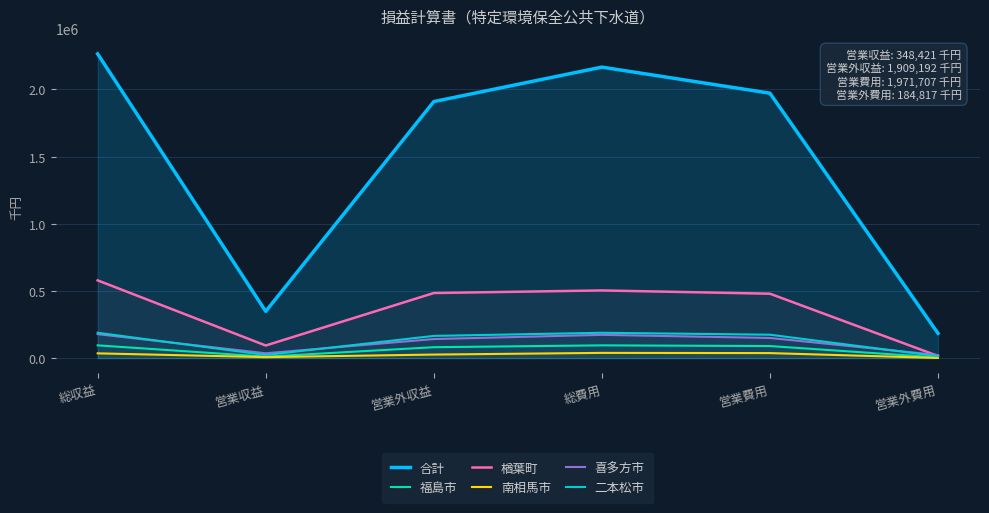

Reading left to right, list all the values displayed in this chart.

合計: 総収益=2264115	営業収益=348421	営業外収益=1909192	総費用=2165747	営業費用=1971707	営業外費用=184817
福島市: 総収益=95262	営業収益=11273	営業外収益=81539	総費用=95262	営業費用=90025	営業外費用=5237
楢葉町: 総収益=578728	営業収益=94106	営業外収益=484622	総費用=503905	営業費用=479628	営業外費用=16413
南相馬市: 総収益=35686	営業収益=7678	営業外収益=26704	総費用=39186	営業費用=37685	営業外費用=1501
喜多方市: 総収益=178574	営業収益=36408	営業外収益=142166	総費用=173402	営業費用=150220	営業外費用=23181
二本松市: 総収益=188914	営業収益=23267	営業外収益=165647	総費用=188914	営業費用=174536	営業外費用=14378